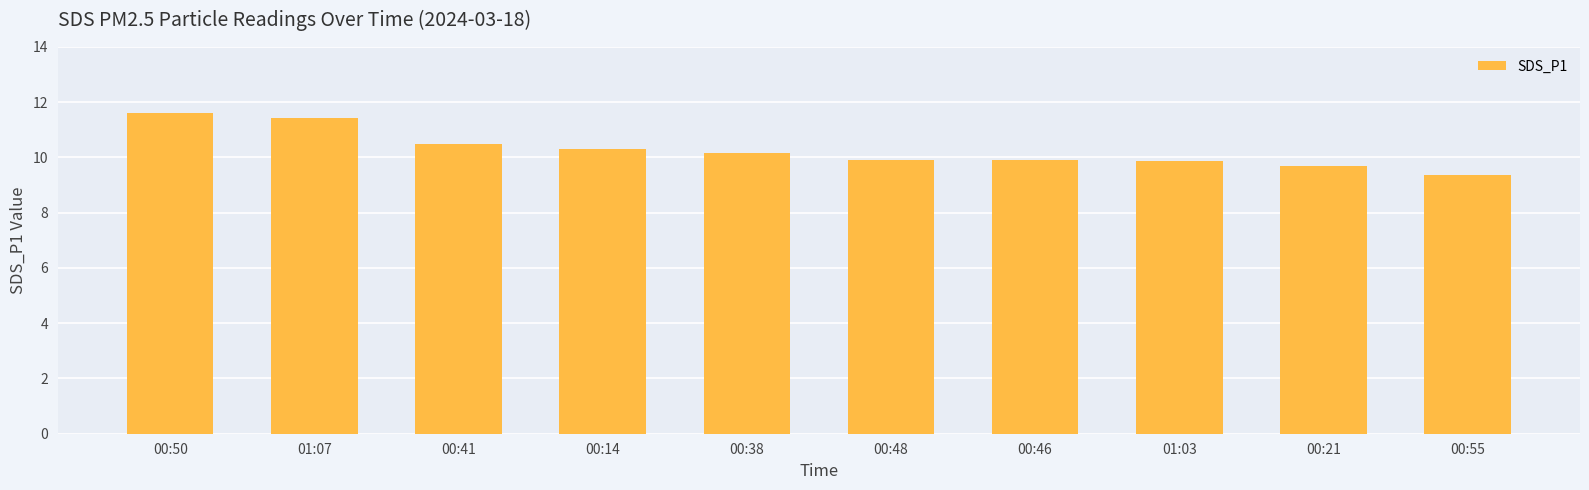

What is the change in value from 00:14 to 00:48?

-0.4